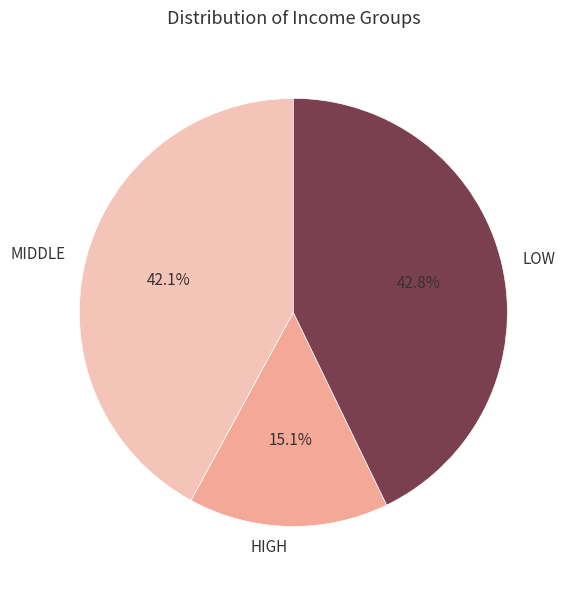

How many slices are in this pie chart?

3